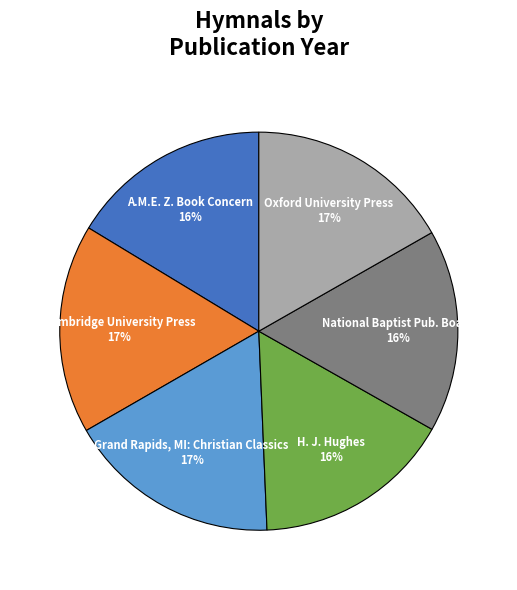

Count the number of slices in the pie.

6